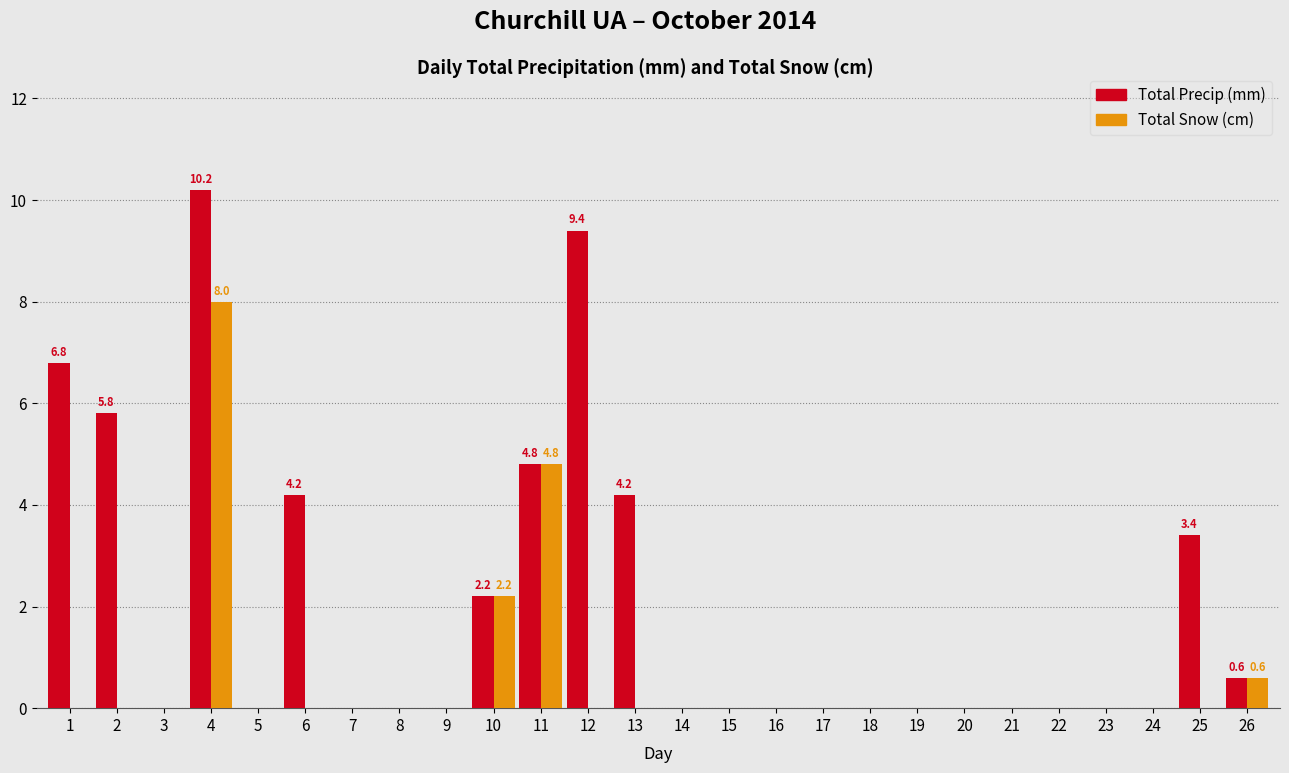

Which series changed the most between 14 and 25?

Total Precip (mm)